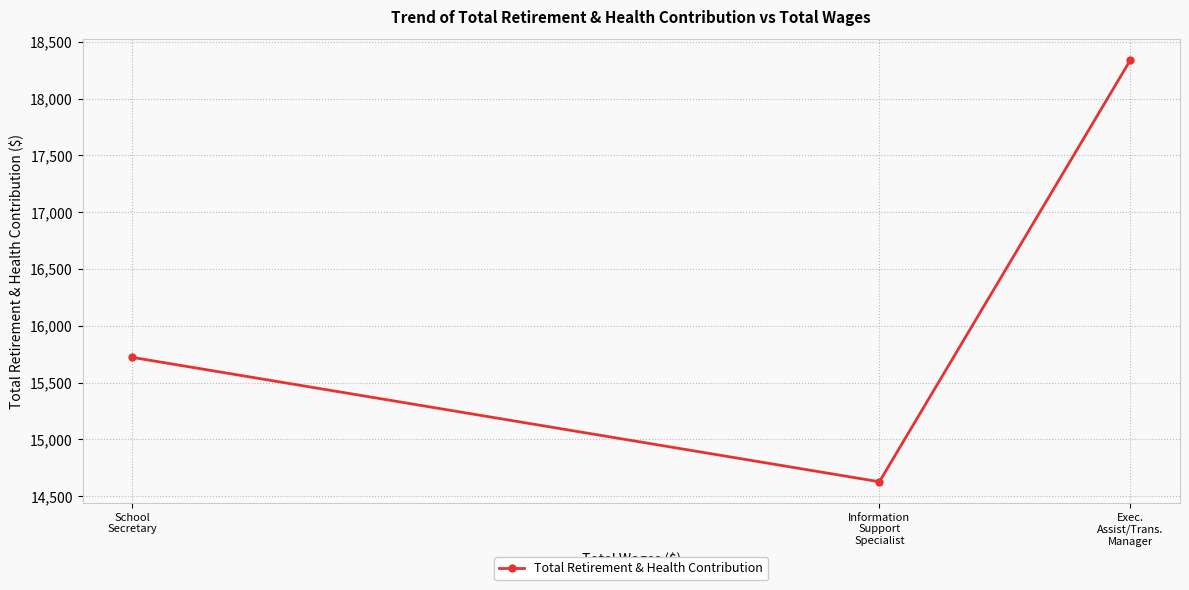

Where is the data nearest to the value 16481?

School
Secretary